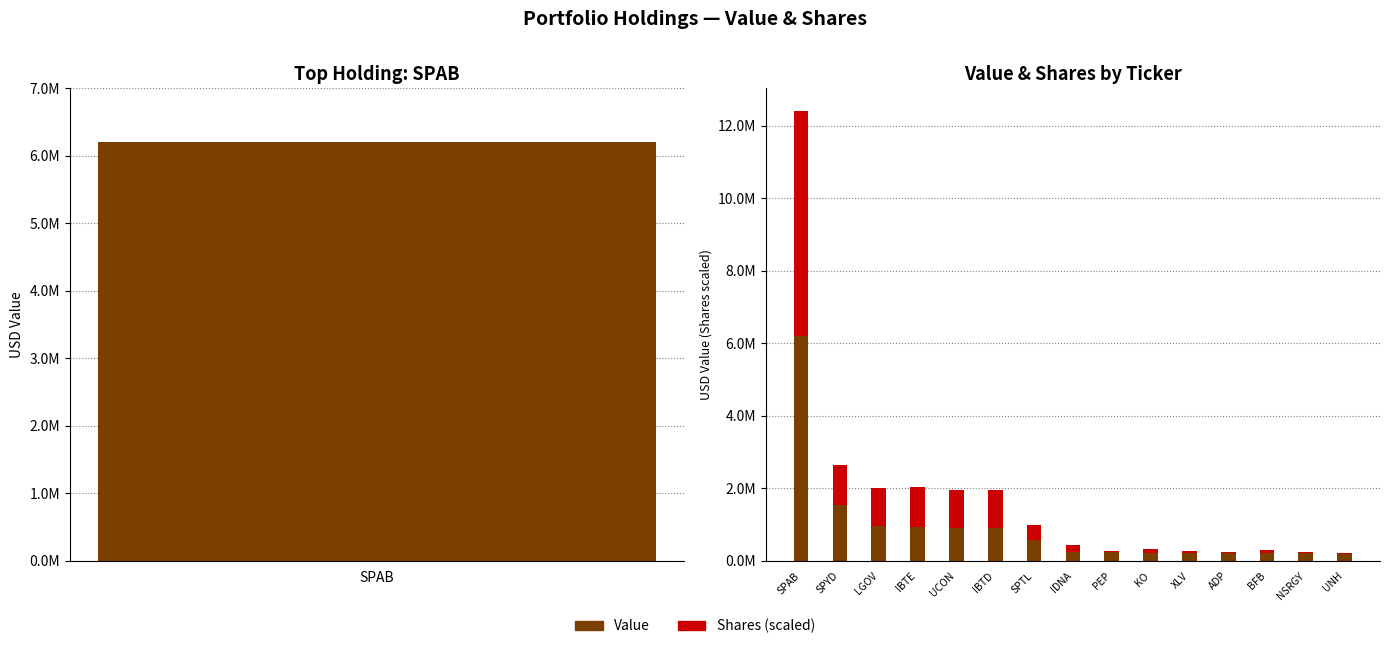

Read the Shares (scaled) value at NSRGY.

43780.5